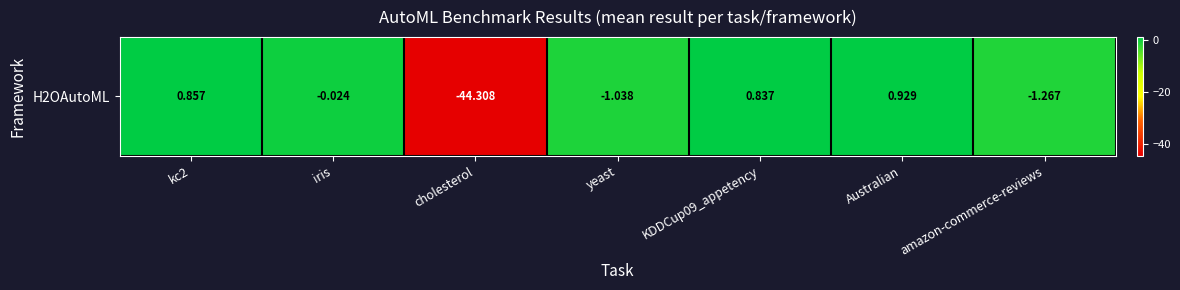

The chart shows a value of -0.6 at yeast. True or false?

False